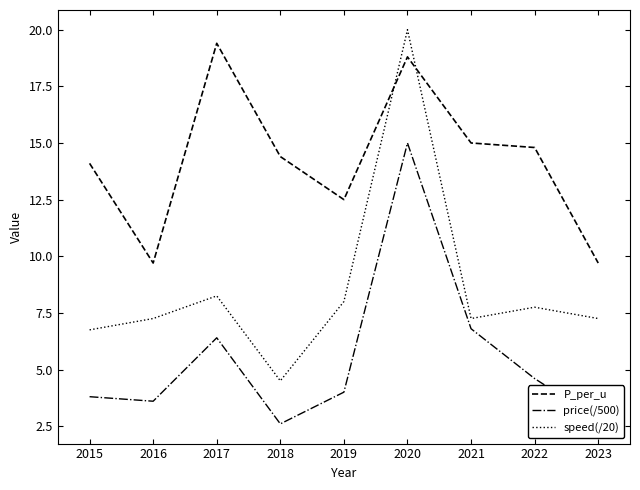

Is the value of speed(/20) at 2023 greater than the value of P_per_u at 2021?

No